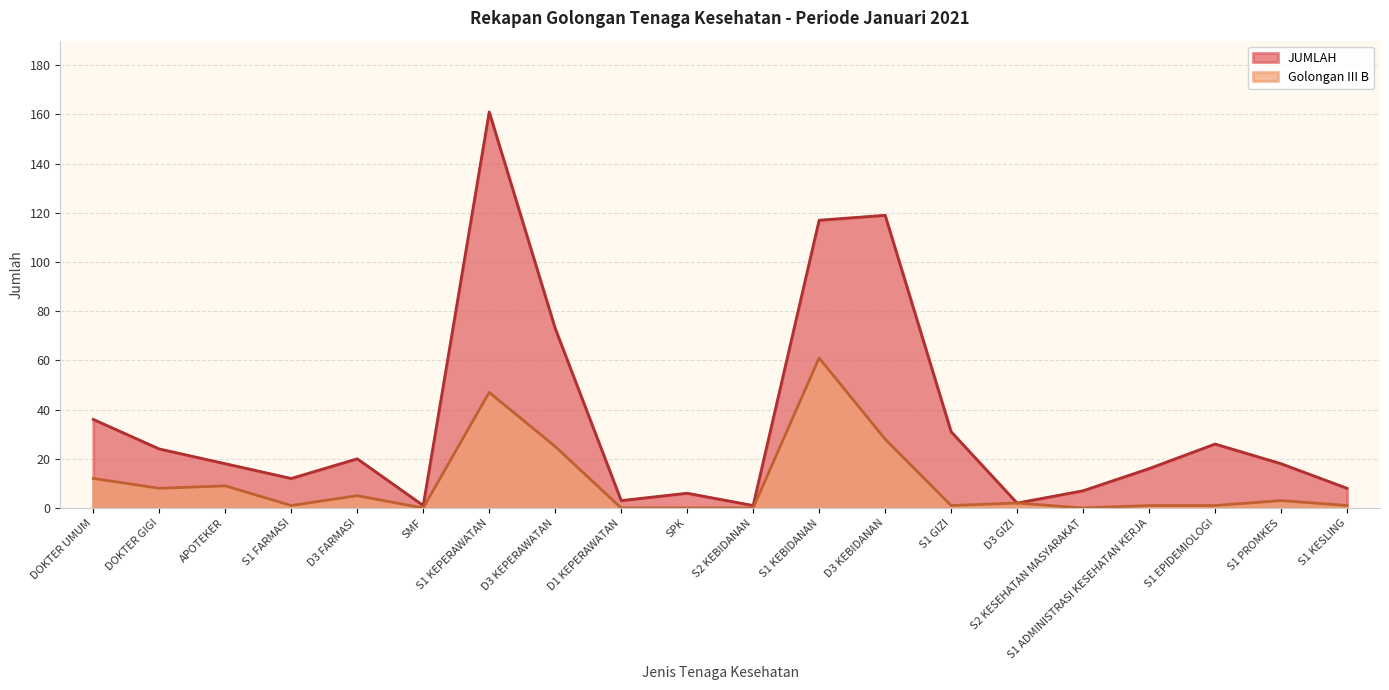

What is the label of the 19th point from the left?

S1 PROMKES